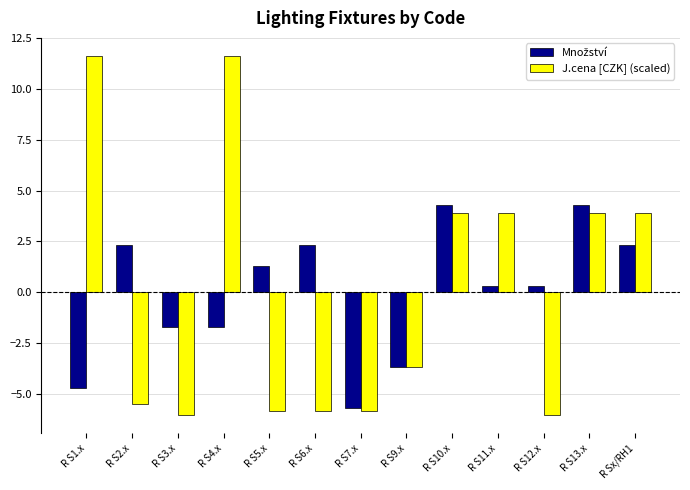

At which label does J.cena [CZK] (scaled) first exceed -3?

R S1.x